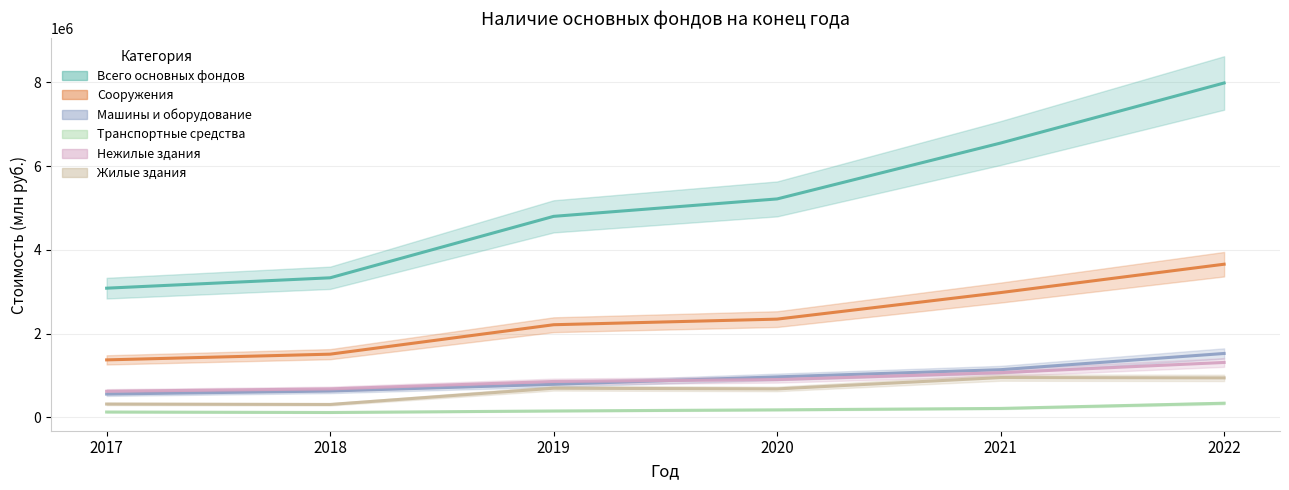

Reading left to right, extract all data points from this chart.

Всего основных фондов: 3086690	3334311	4801421	5217581	6551713	7985529
Сооружения: 1374735	1511233	2213907	2347733	2981611	3658653
Машины и оборудование: 558730	631599	791858	969007	1140765	1527849
Транспортные средства: 130060	118730	155081	181845	215742	340388
Нежилые здания: 625360	682029	858920	904360	1069632	1313302
Жилые здания: 320624	310769	697830	682072	952725	944852